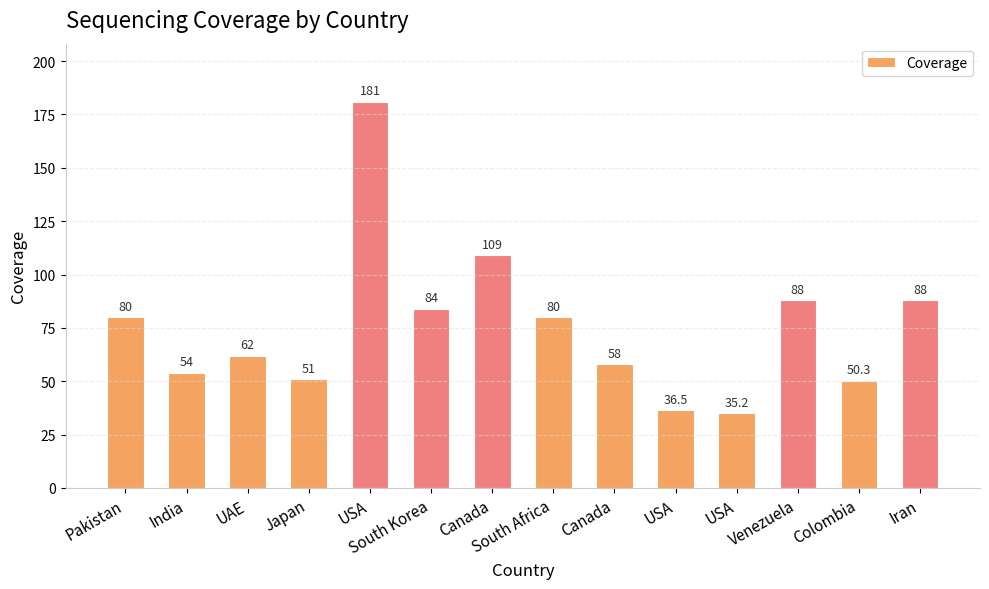

At which label is the value closest to 108?

Canada